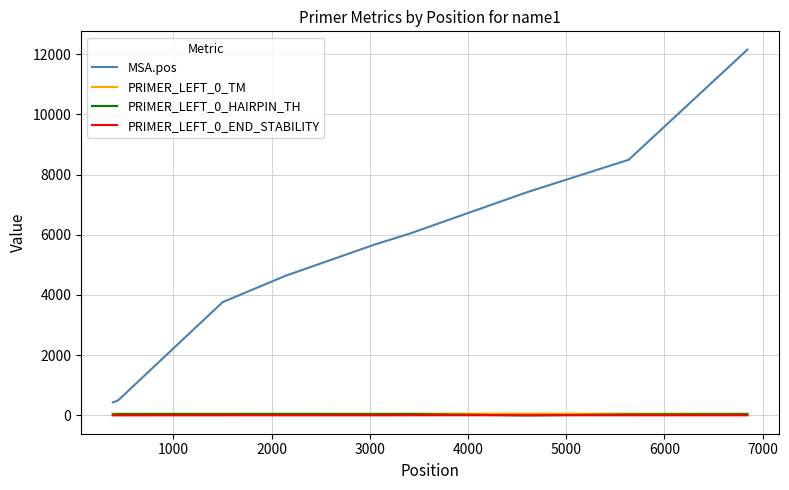

True or false: PRIMER_LEFT_0_HAIRPIN_TH and MSA.pos intersect in this chart.

False